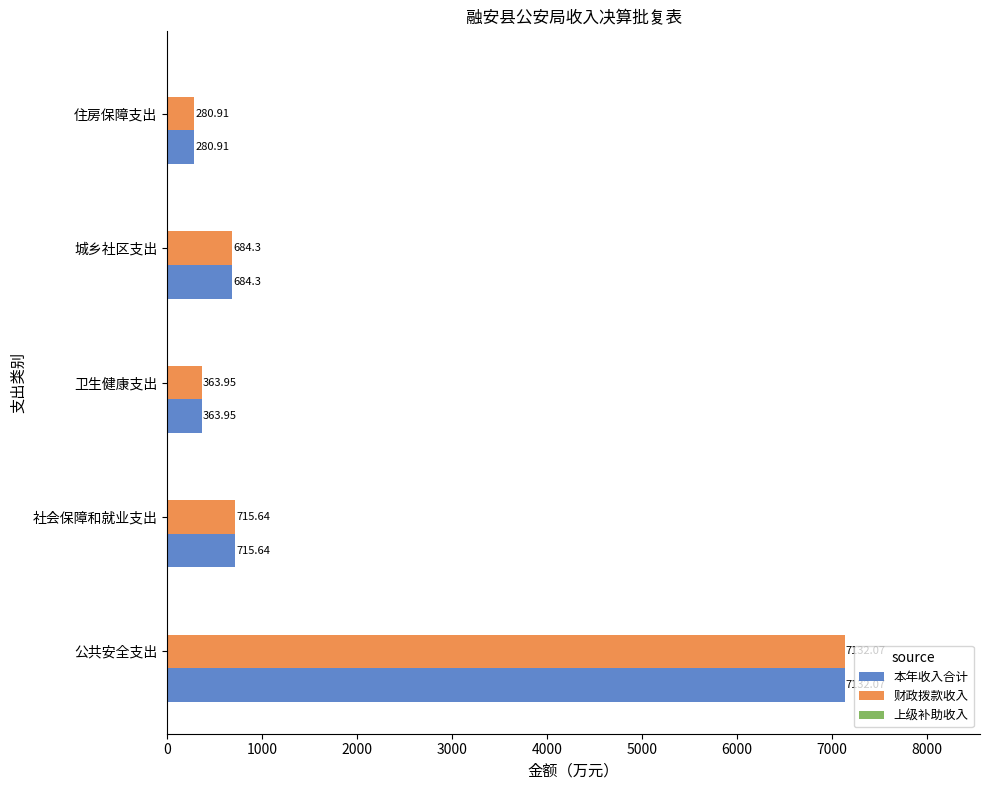

Is the value of 财政拨款收入 at 卫生健康支出 greater than the value of 本年收入合计 at 城乡社区支出?

No